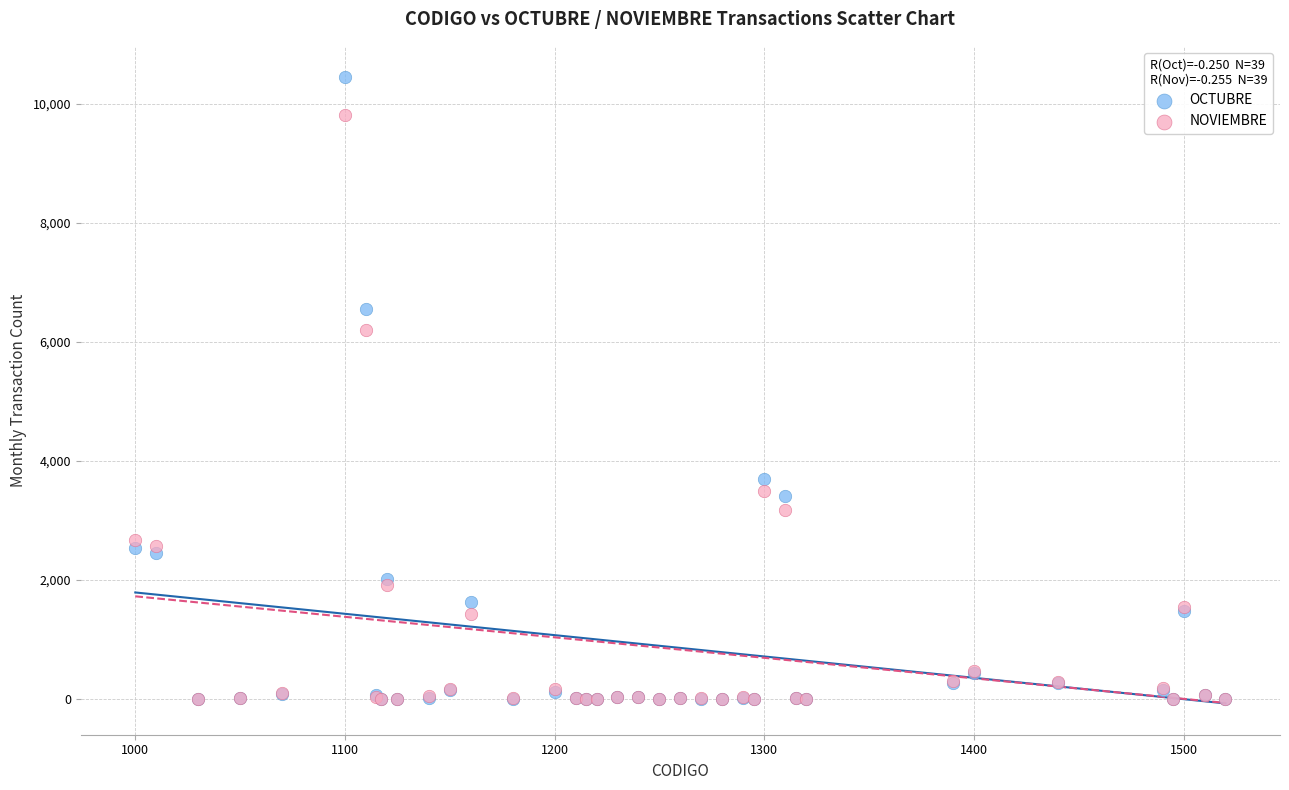

Across all series, what Y value is closest to 5224?

6192